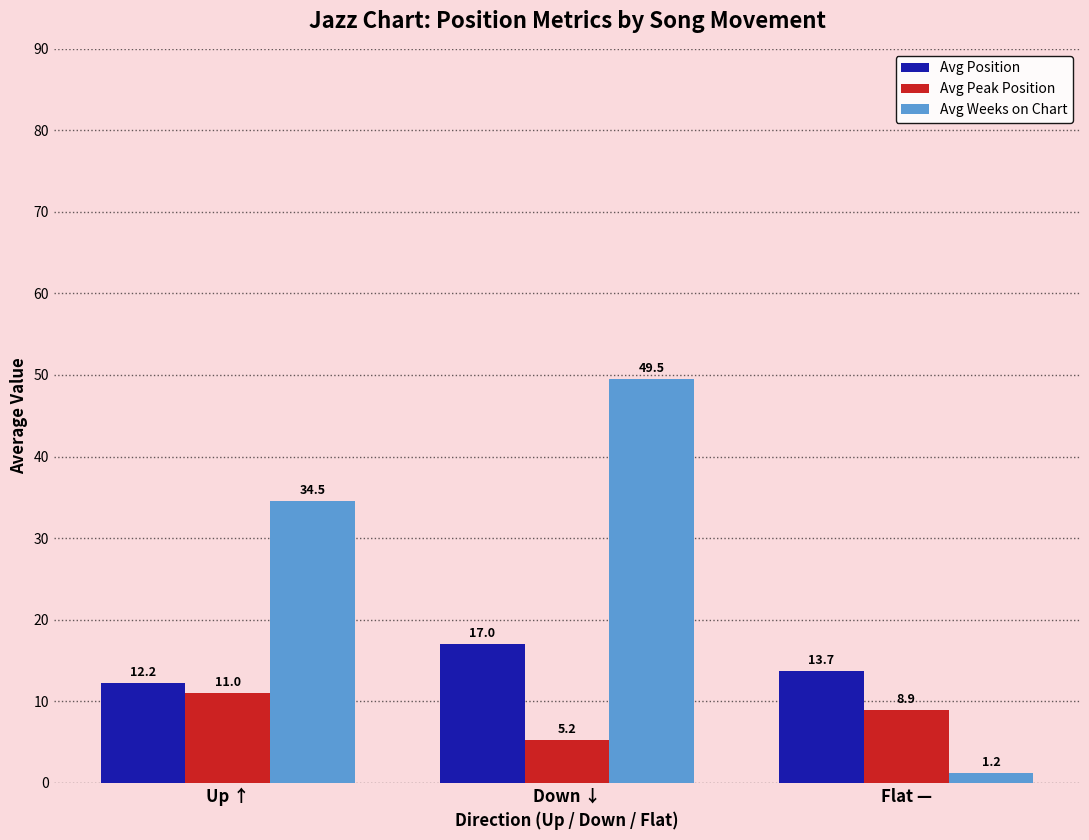

Is it true that Avg Position equals 12.2 at Up ↑?

True